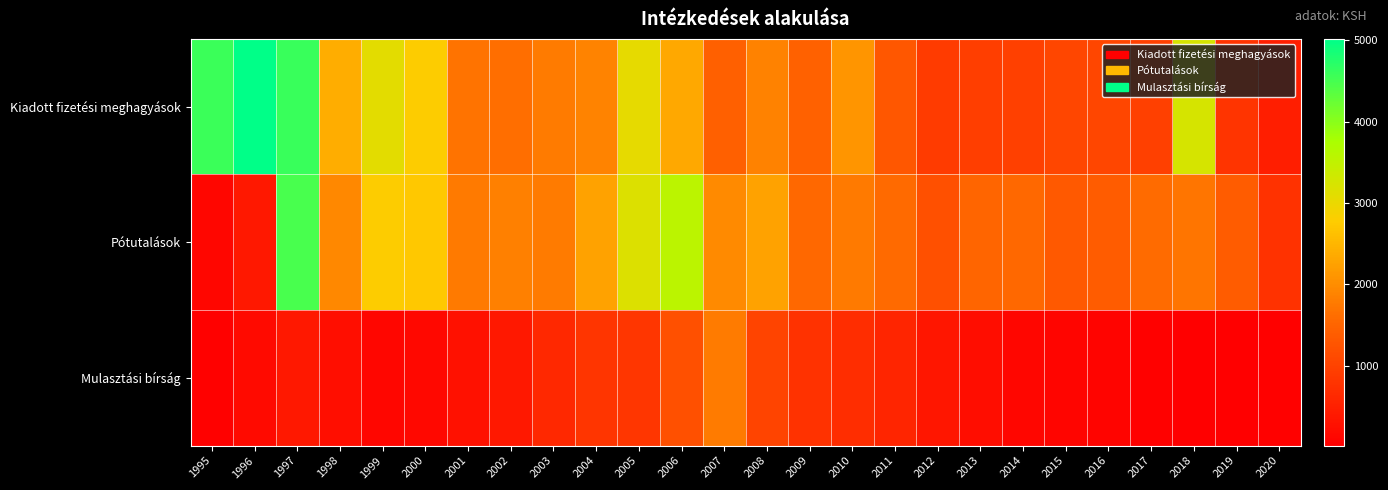

What is the total value across all series at 2017?

2595